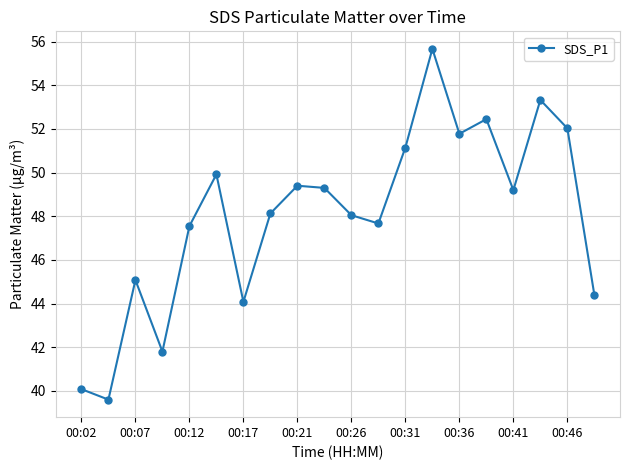

How many distinct data groups are displayed?

1